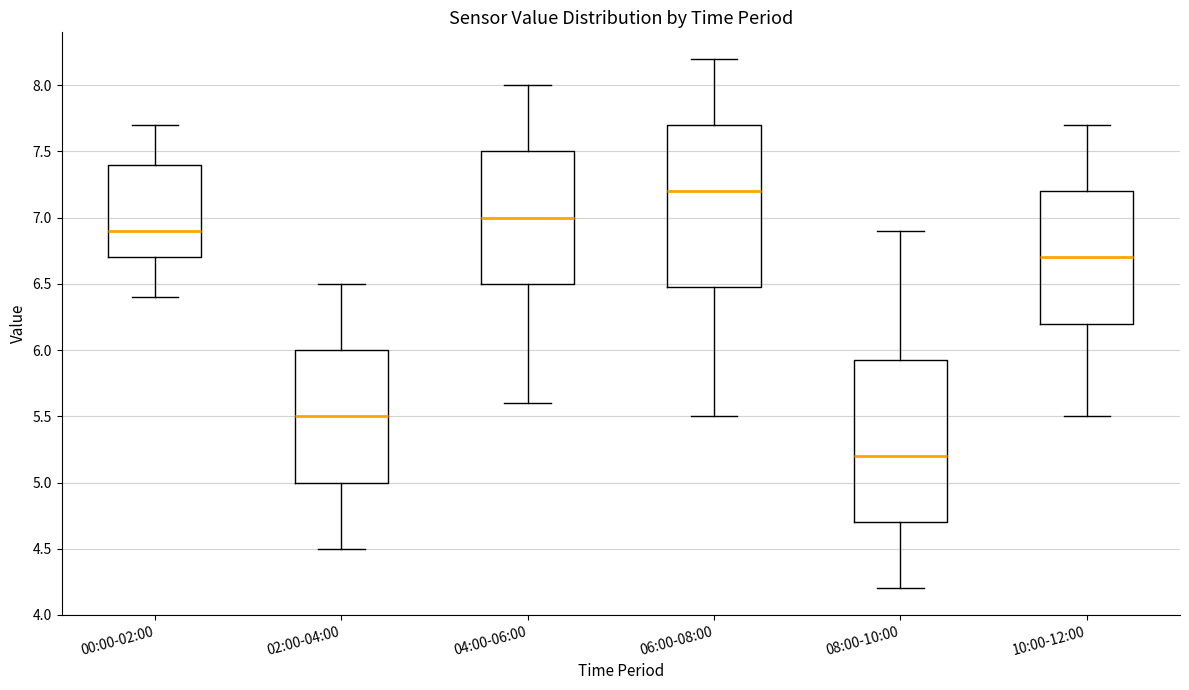

Reading left to right, read every box against the y-axis: the position of its median line, the range the box covers, and the ends of its whiskers. The values are not printed on the chart, so give them approximately, as read against the axis.

00:00-02:00: median 6.90, box 6.70 to 7.40, whiskers 6.40 to 7.70
02:00-04:00: median 5.50, box 5.00 to 6.00, whiskers 4.50 to 6.50
04:00-06:00: median 7.00, box 6.50 to 7.50, whiskers 5.60 to 8.00
06:00-08:00: median 7.20, box 6.50 to 7.70, whiskers 5.50 to 8.20
08:00-10:00: median 5.20, box 4.70 to 5.95, whiskers 4.20 to 6.90
10:00-12:00: median 6.70, box 6.20 to 7.20, whiskers 5.50 to 7.70